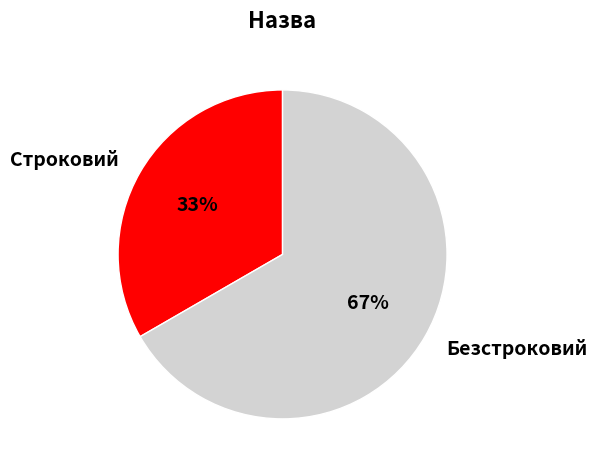

How many slices are in this pie chart?

2